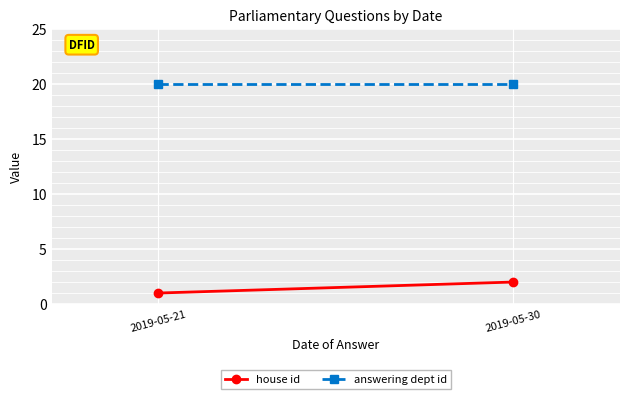

What is the maximum value for answering dept id?

20